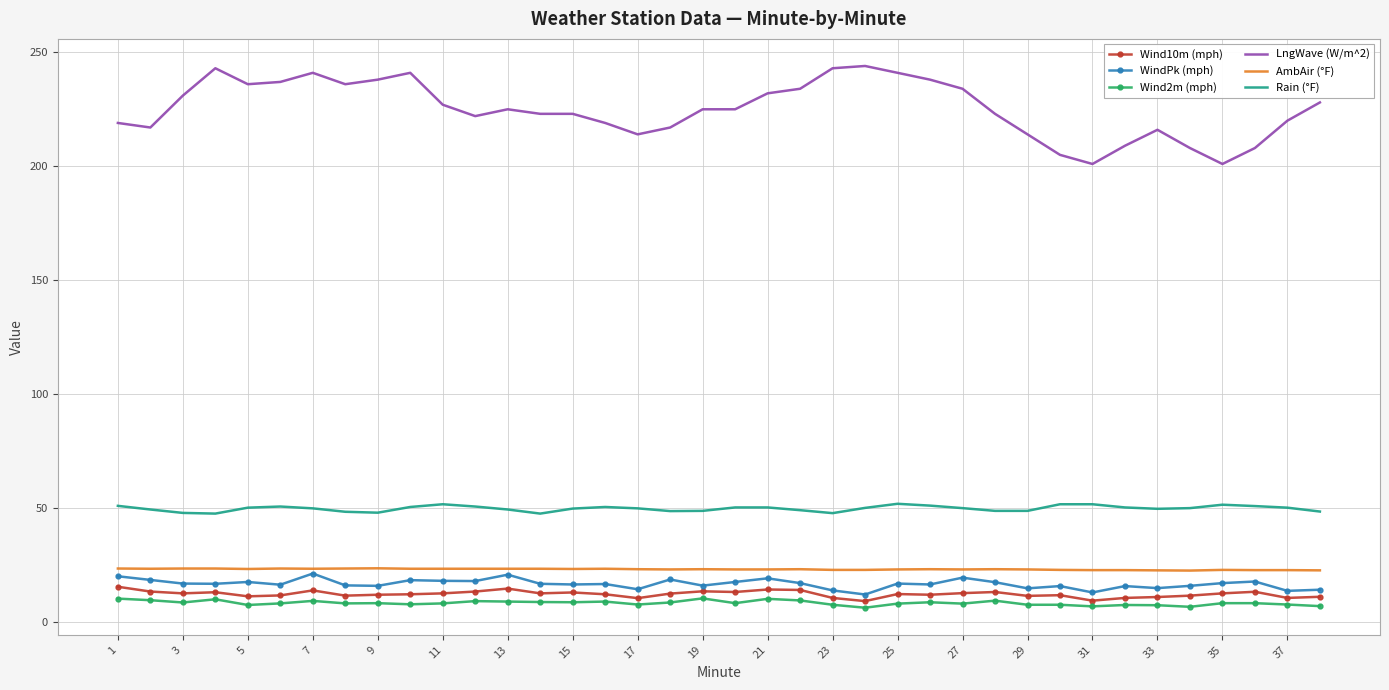

What is the minimum value for LngWave (W/m^2)?

201.0